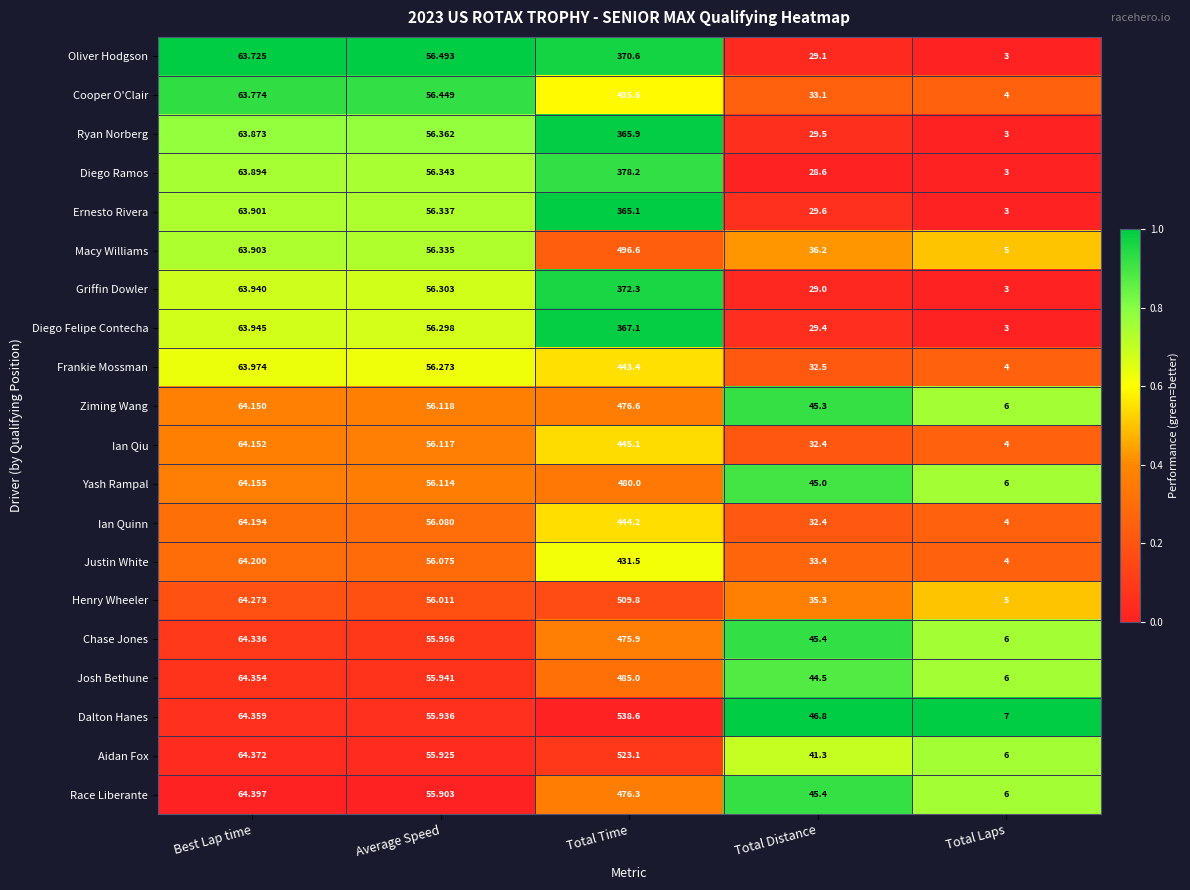

At which category is the sum across all series the highest?

Total Time